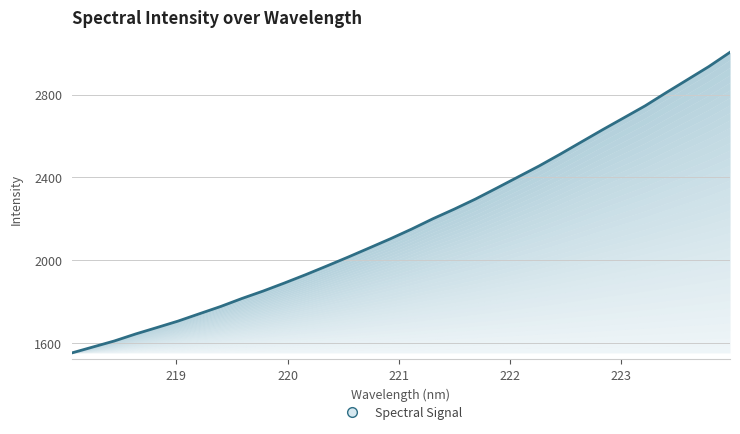

Reading left to right, extract all data points from this chart.

218.0596=1553.2	218.2508=1582.1	218.442=1611.0	218.6332=1644.7	218.8244=1675.6	219.0156=1707.0	219.2067=1742.3	219.3979=1777.2	219.589=1815.8	219.7801=1851.8	219.9712=1890.5	220.1623=1930.7	220.3533=1972.8	220.5444=2015.6	220.7354=2059.8	220.9264=2104.3	221.1174=2151.1	221.3083=2200.9	221.4993=2247.0	221.6902=2295.8	221.8812=2348.5	222.0721=2402.0	222.263=2455.4	222.4538=2512.7	222.6447=2571.8	222.8355=2630.7	223.0264=2688.1	223.2172=2745.7	223.408=2809.9	223.5987=2872.4	223.7895=2935.1	223.9802=3004.1